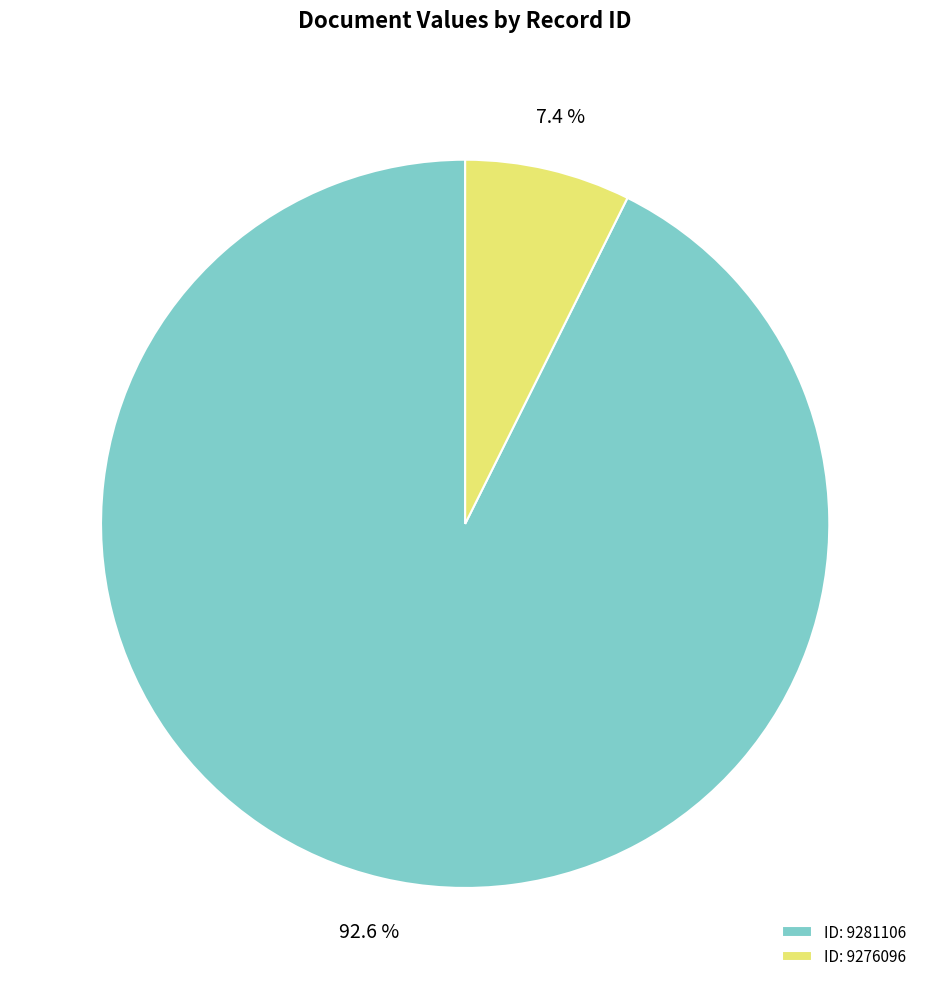

What is the largest slice in the pie chart?

ID: 9281106